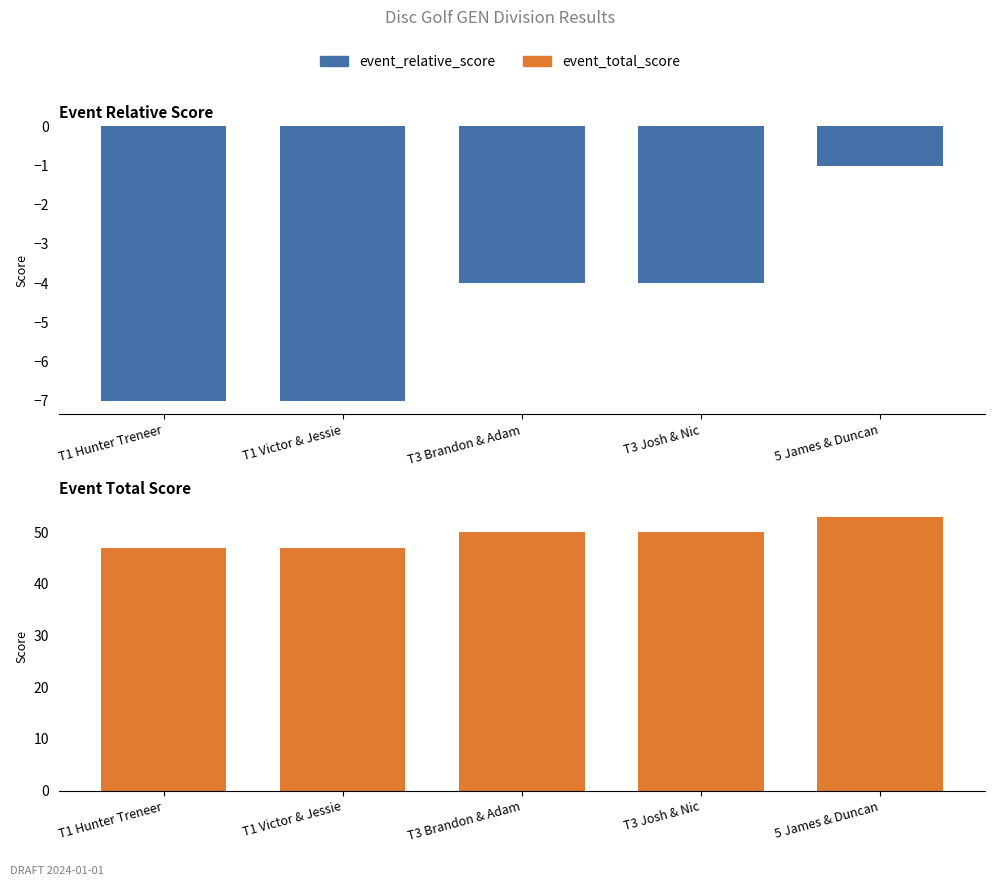

Rank the series by their maximum value, from lowest to highest.

event_relative_score, event_total_score